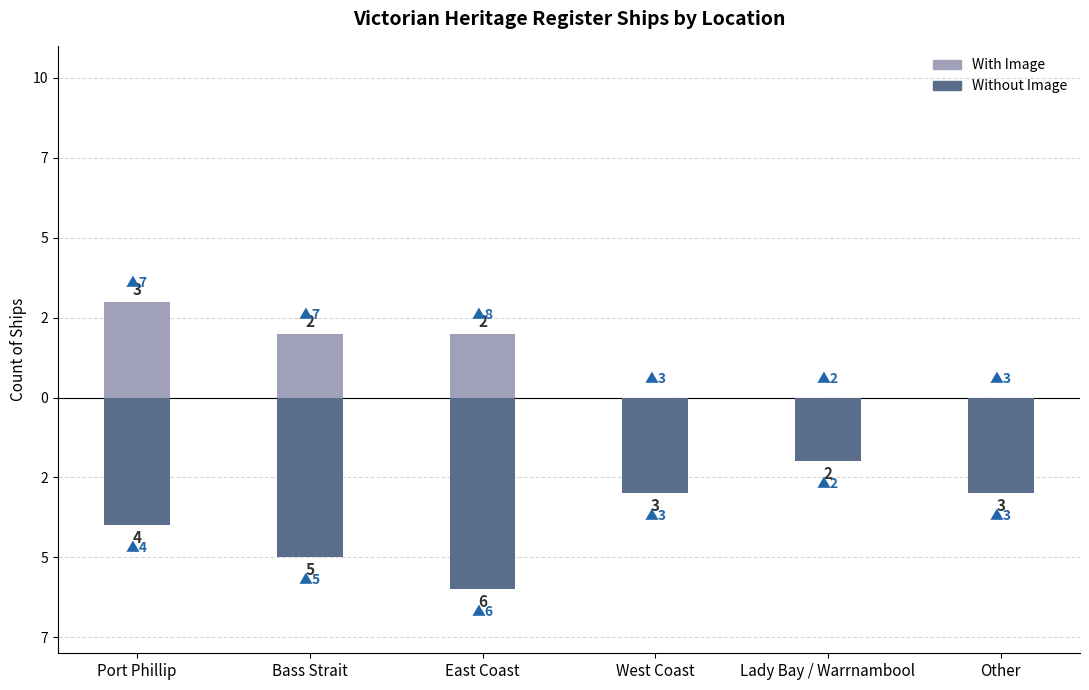

How many bars are there in total?

12